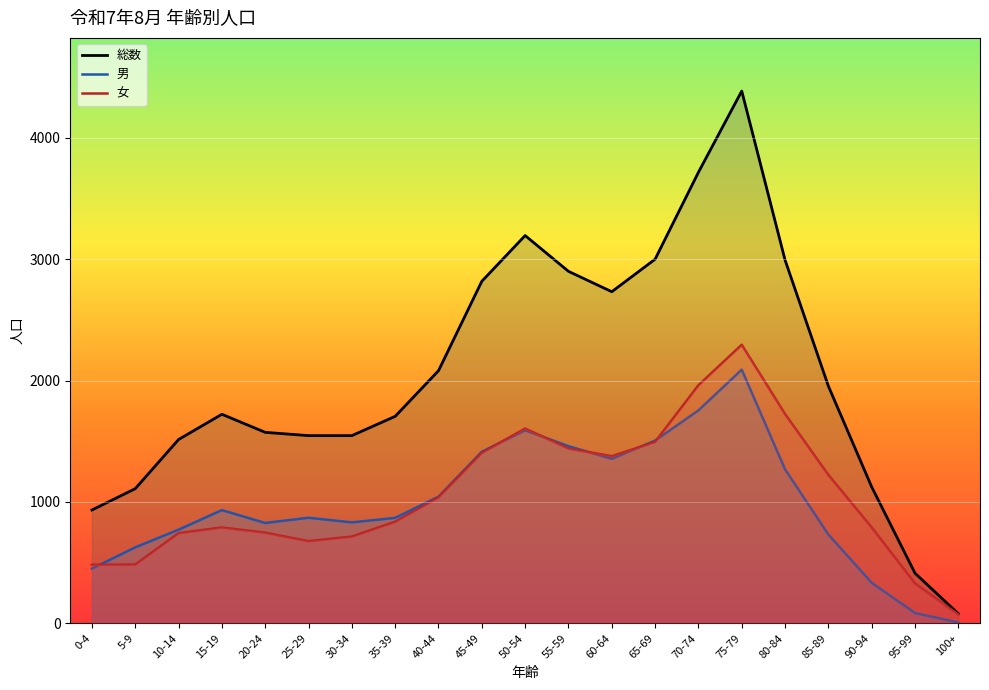

How many data points does each series have?

21